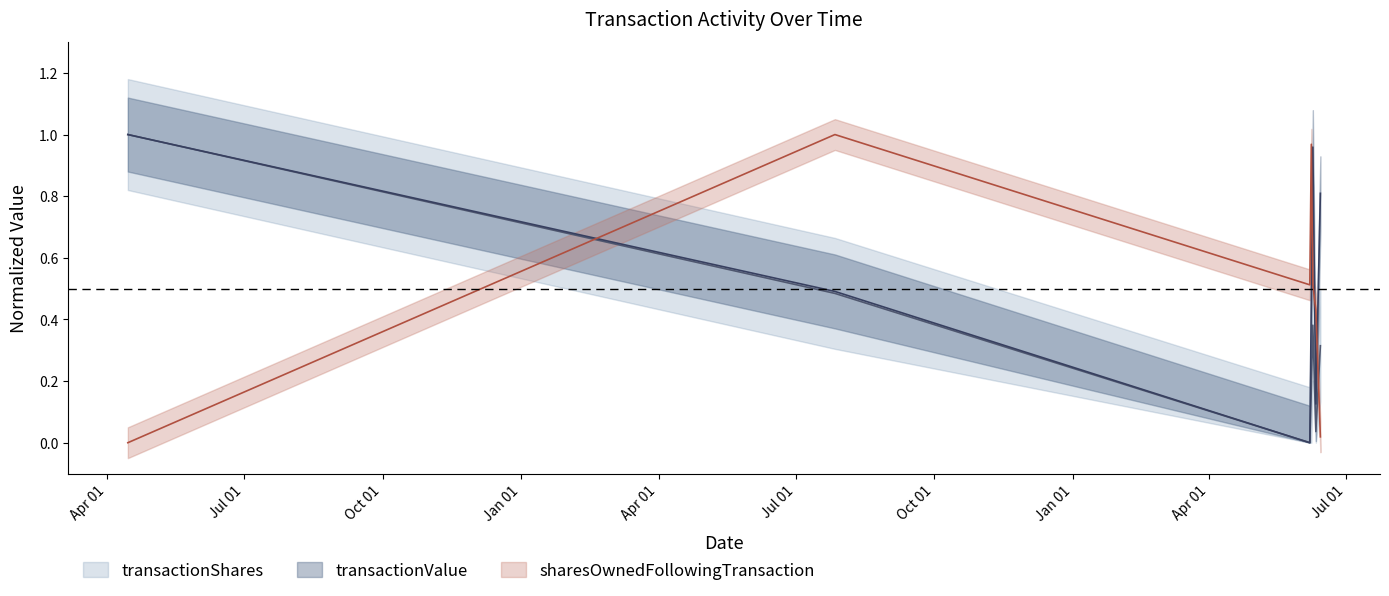

Reading left to right, what are all the values shown in this chart?

transactionShares: 2019-04-15=1.0	2020-07-27=0.5	2021-06-07=0.0	2021-06-08=0.2	2021-06-09=0.4	2021-06-11=0.0	2021-06-14=0.3
transactionValue: 2019-04-15=1.0	2020-07-27=0.5	2021-06-07=0.0	2021-06-08=0.5	2021-06-09=1.0	2021-06-11=0.1	2021-06-14=0.8
sharesOwnedFollowingTransaction: 2019-04-15=0.0	2020-07-27=1.0	2021-06-07=0.5	2021-06-08=1.0	2021-06-09=0.5	2021-06-11=0.4	2021-06-14=0.0